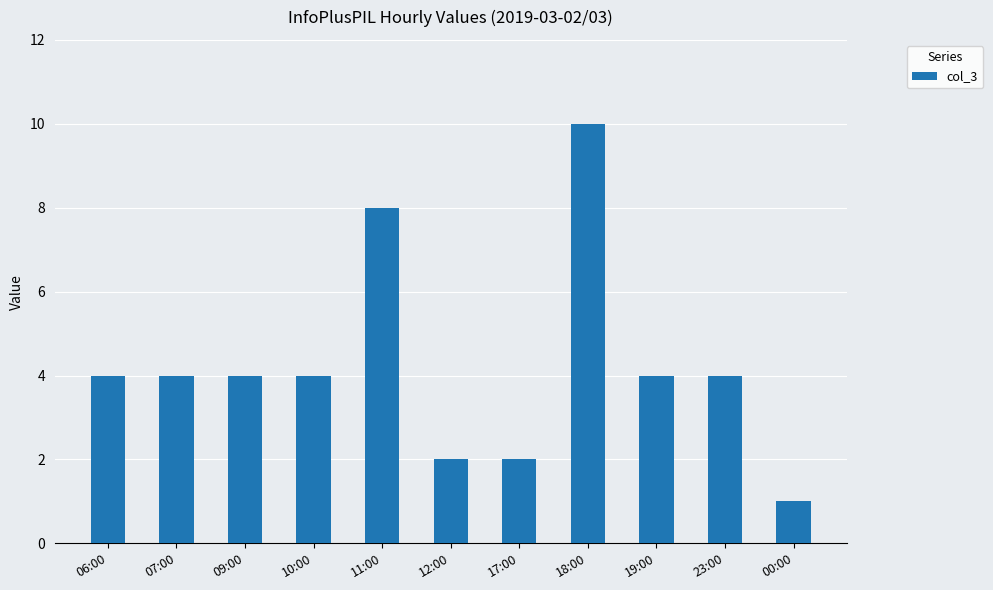

What is the smallest value displayed?

1